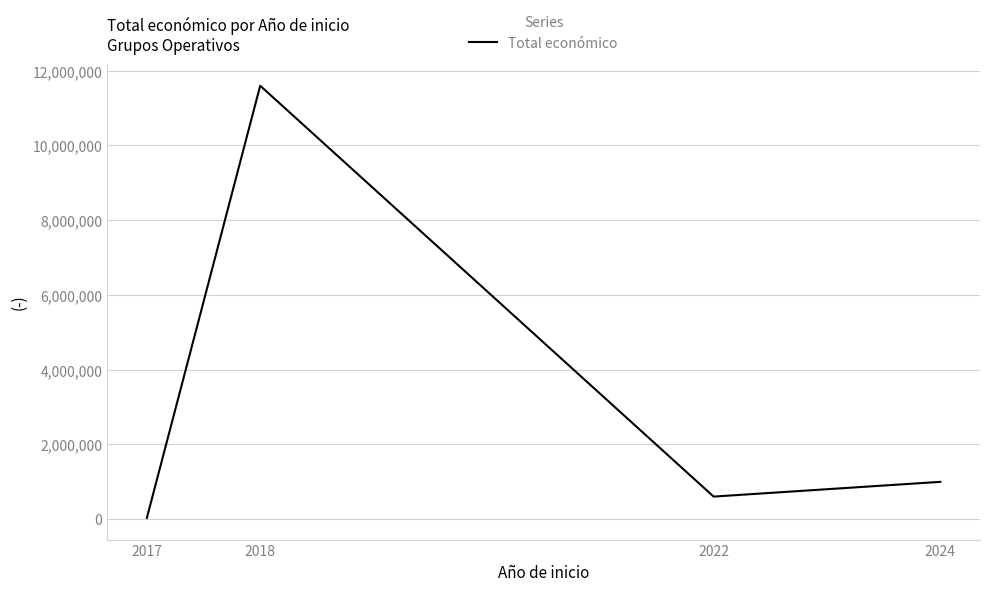

How many lines are shown in the chart?

1